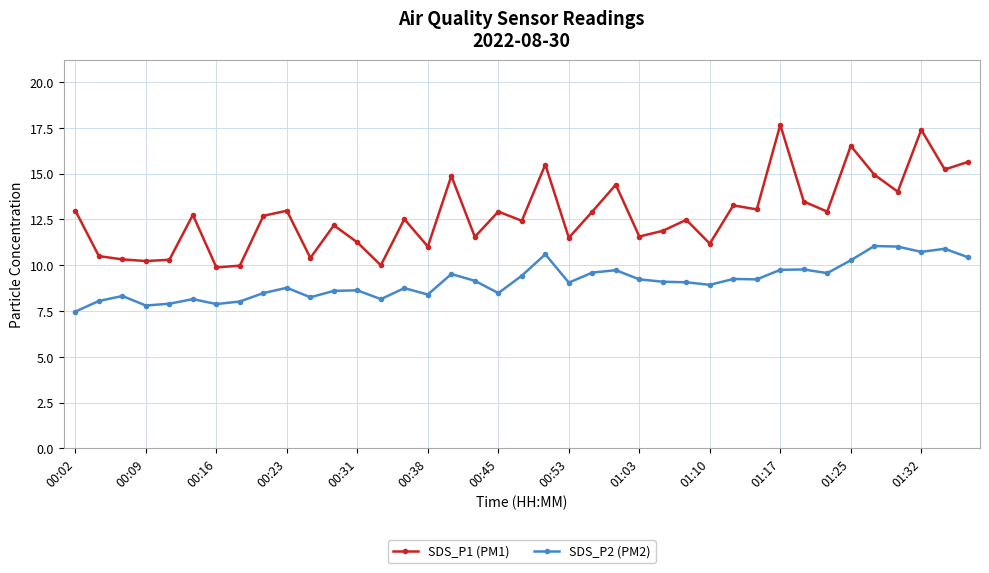

What is the smallest value displayed?

7.5